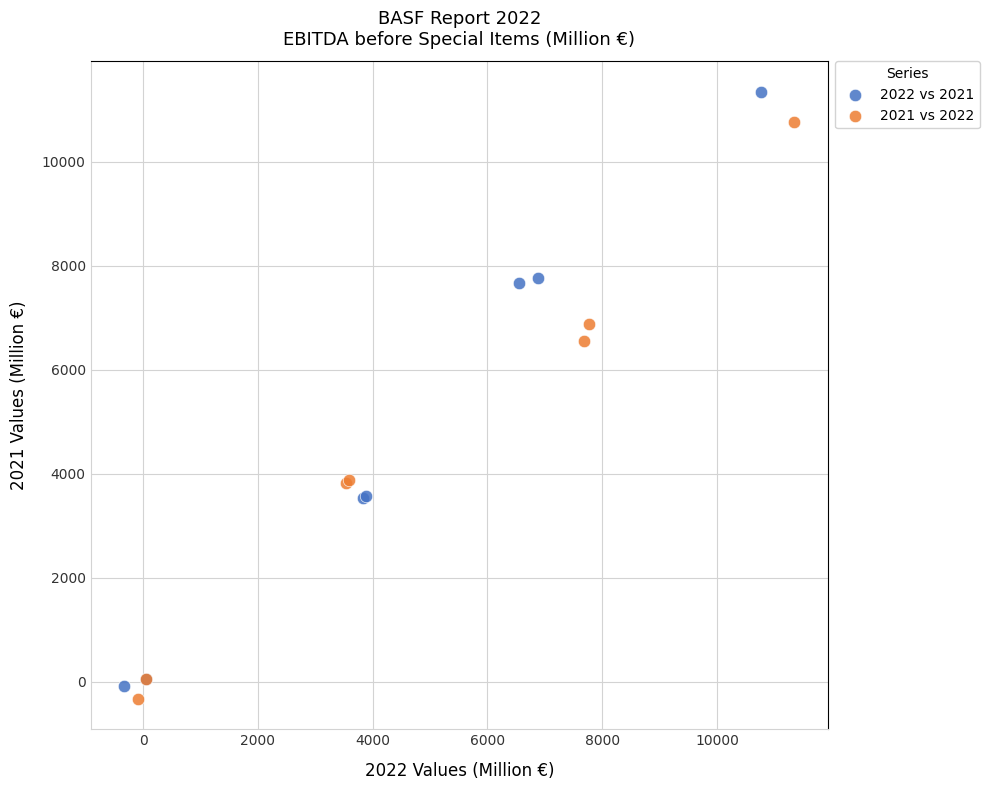

Which series reaches the maximum Y coordinate?

2022 vs 2021